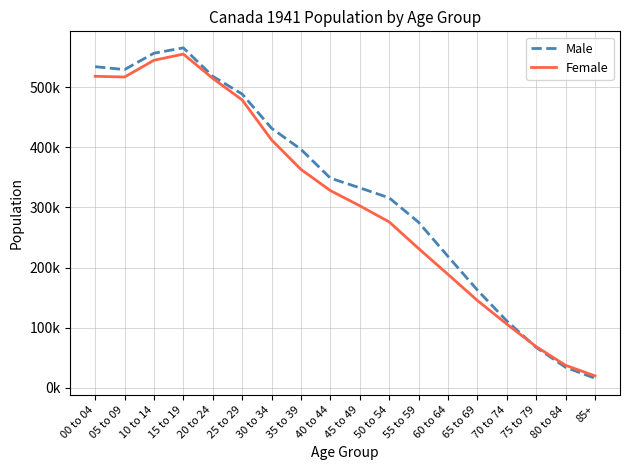

What are all the series names shown in the legend?

Male, Female